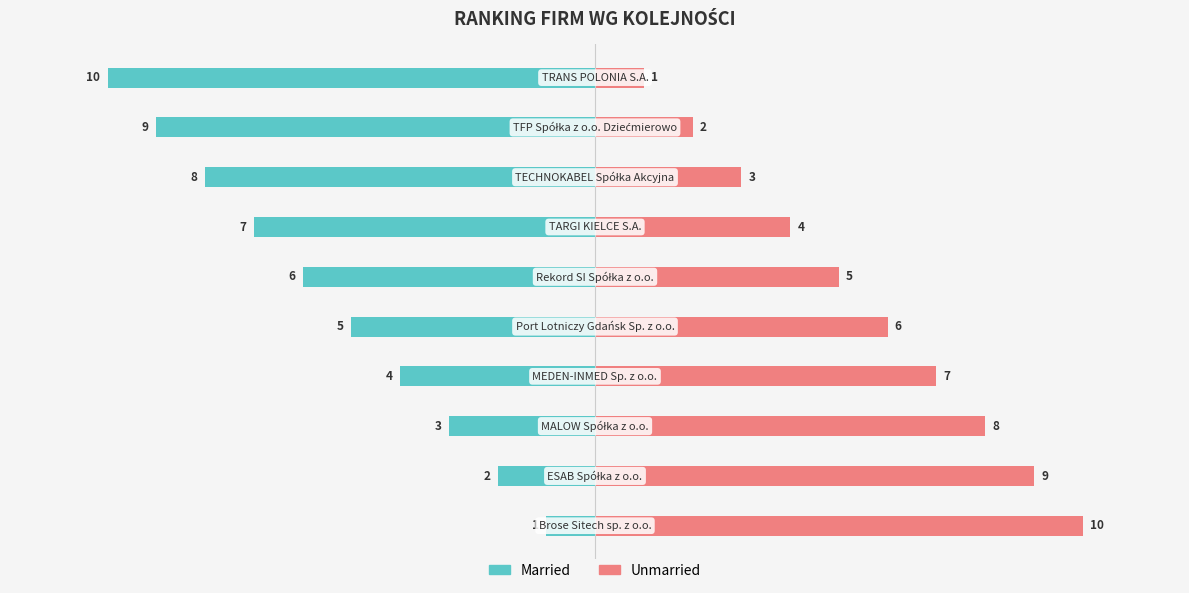

What is the difference between the second highest and second lowest values in the Unmarried series?

7